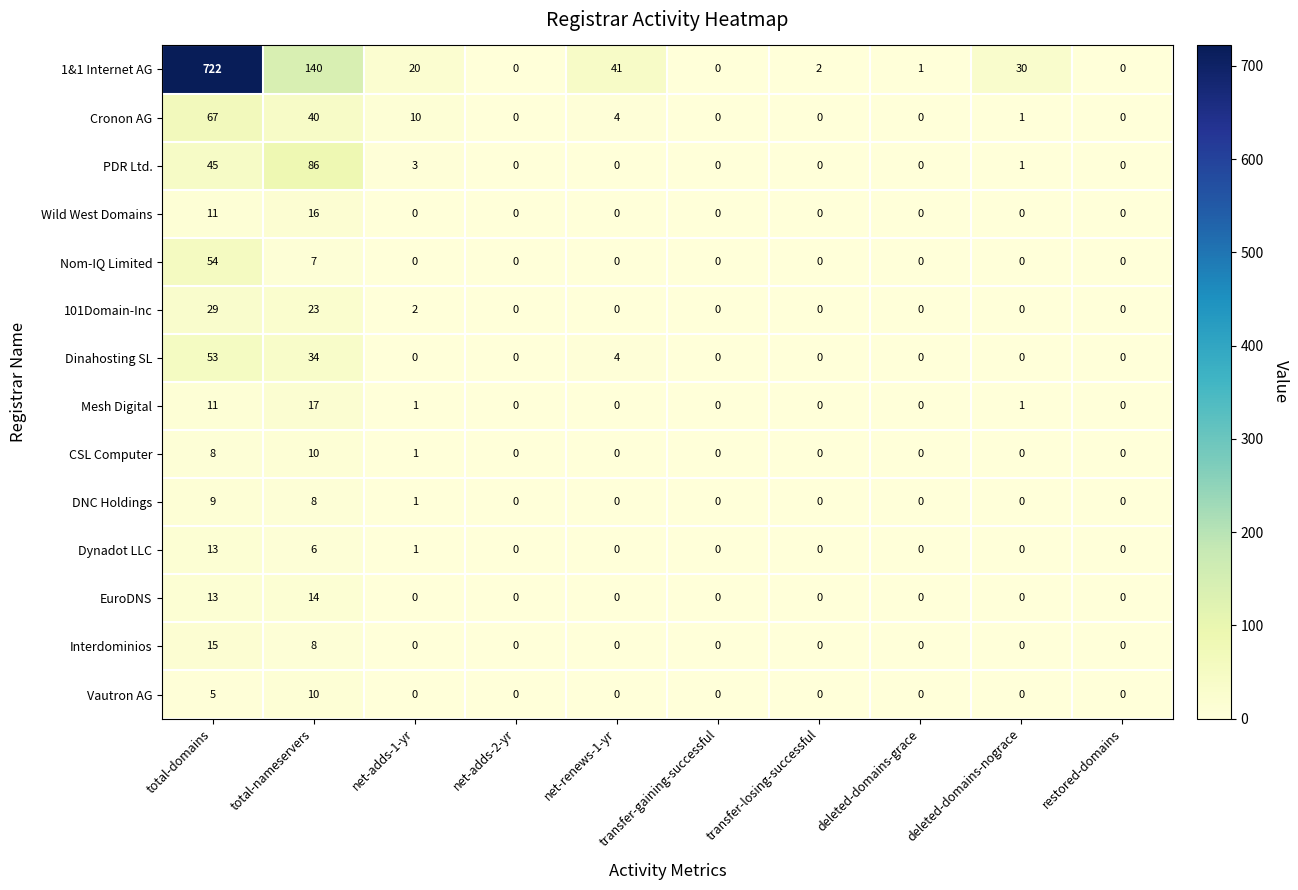

Where is PDR Ltd. nearest to the value 43?

total-domains